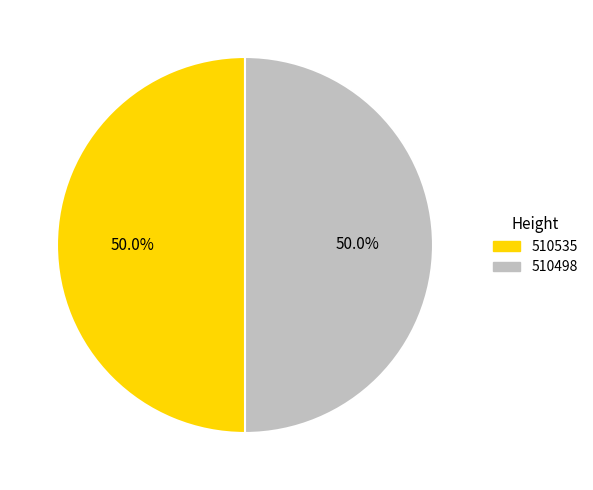

Approximately how many times larger is the value at 510498 compared to 510535?

1.0